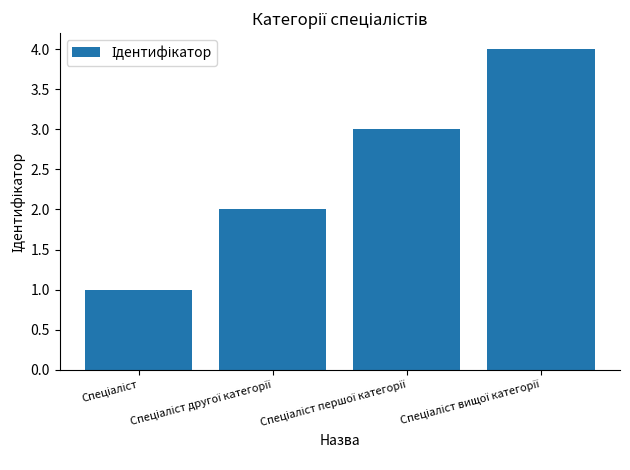

Are the bars grouped side by side (vs. stacked)?

No